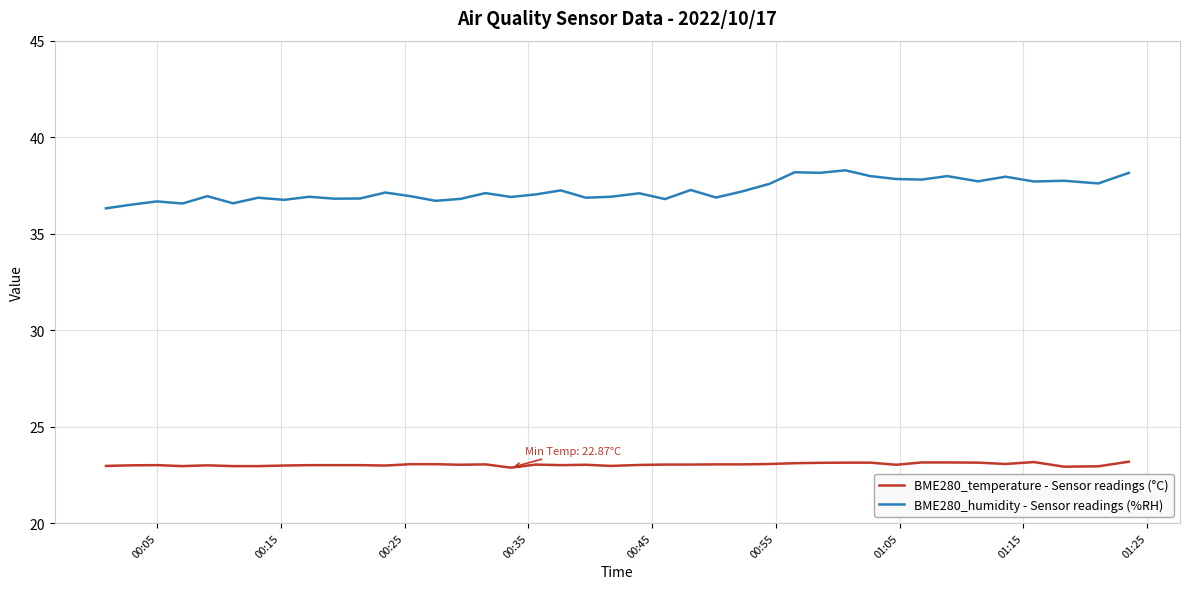

Which series has the largest range (max minus min)?

BME280_humidity - Sensor readings (%RH)